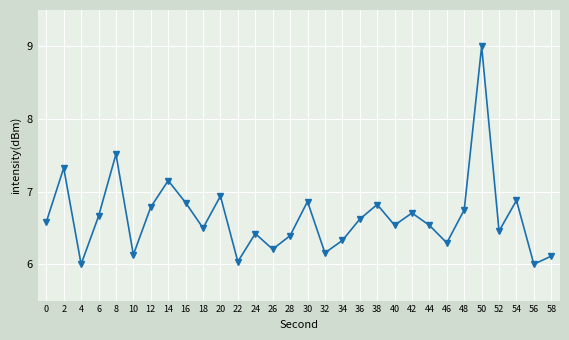

What is the sum of the values at 0 and 44?

13.1